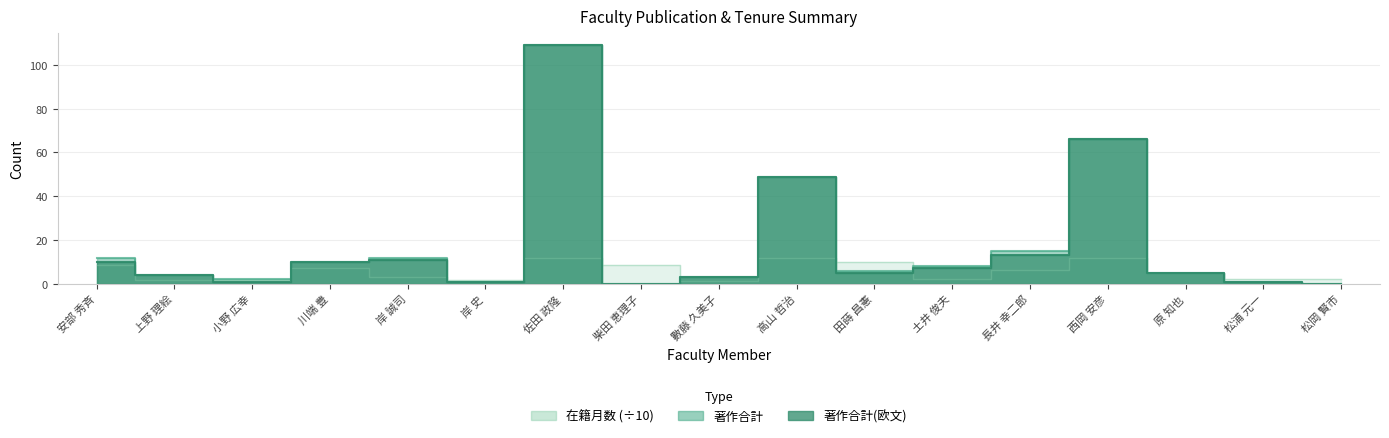

Which series has the largest total across all categories?

著作合計